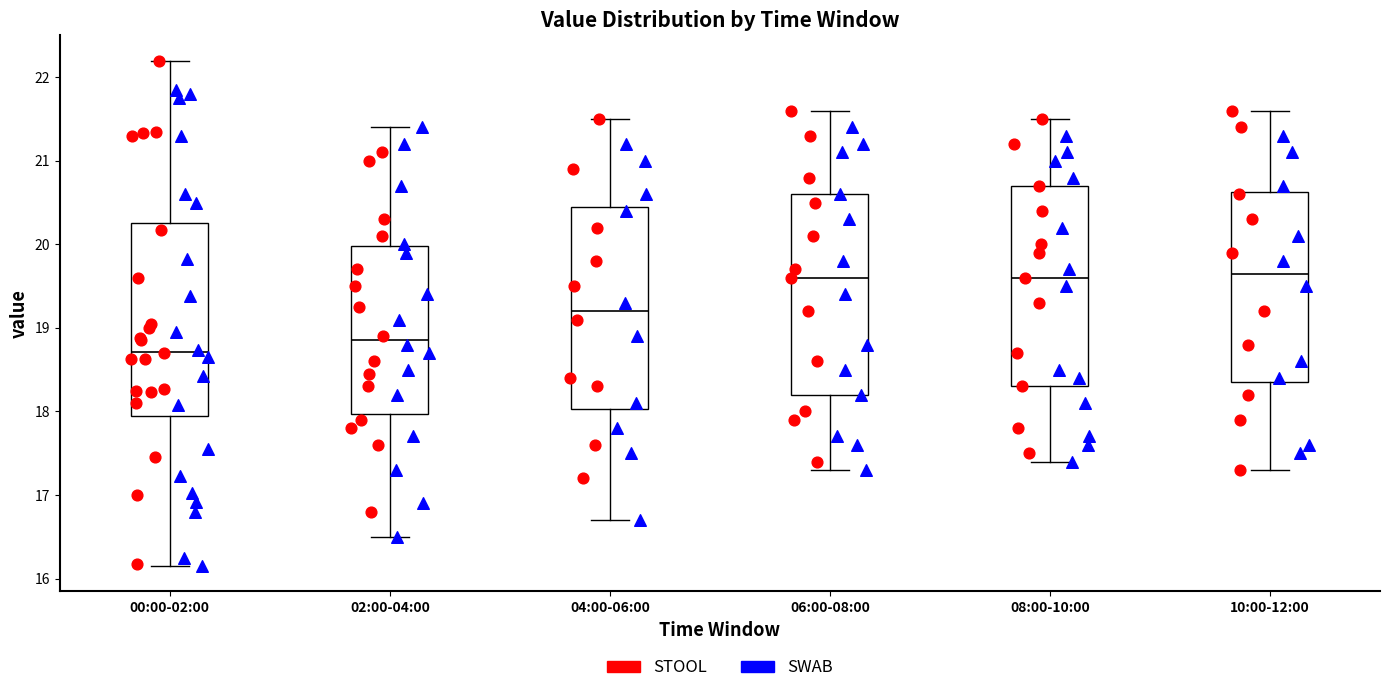

Reading left to right, read every box against the y-axis: the position of its median line, the range the box covers, and the ends of its whiskers. The values are not printed on the chart, so give them approximately, as read against the axis.

00:00-02:00: median 18.7, box 17.9 to 20.3, whiskers 16.2 to 22.2
02:00-04:00: median 18.9, box 18.0 to 20.0, whiskers 16.5 to 21.4
04:00-06:00: median 19.2, box 18.0 to 20.5, whiskers 16.7 to 21.5
06:00-08:00: median 19.6, box 18.2 to 20.6, whiskers 17.3 to 21.6
08:00-10:00: median 19.6, box 18.3 to 20.7, whiskers 17.4 to 21.5
10:00-12:00: median 19.7, box 18.4 to 20.6, whiskers 17.3 to 21.6